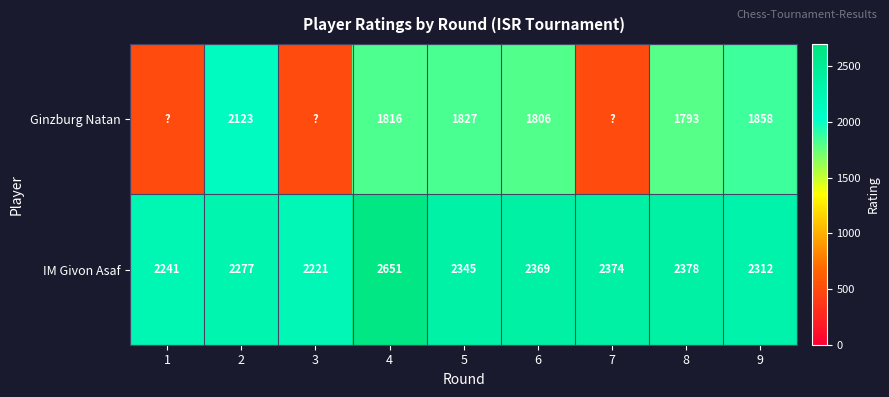

Which series changed the most between 5 and 6?

IM Givon Asaf